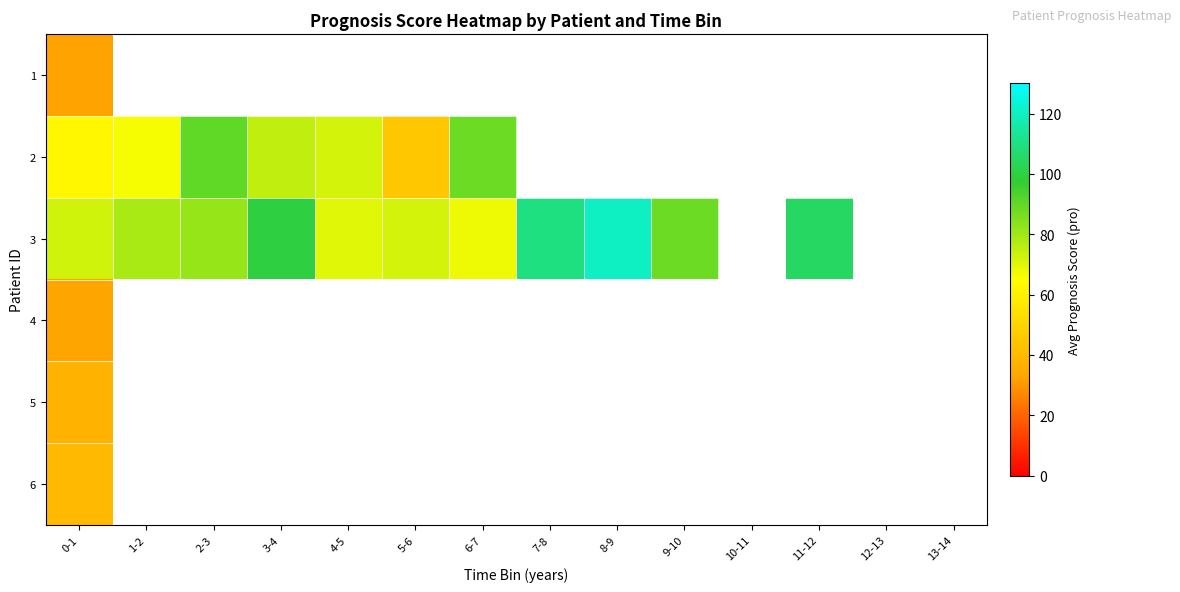

How many distinct data groups are displayed?

6